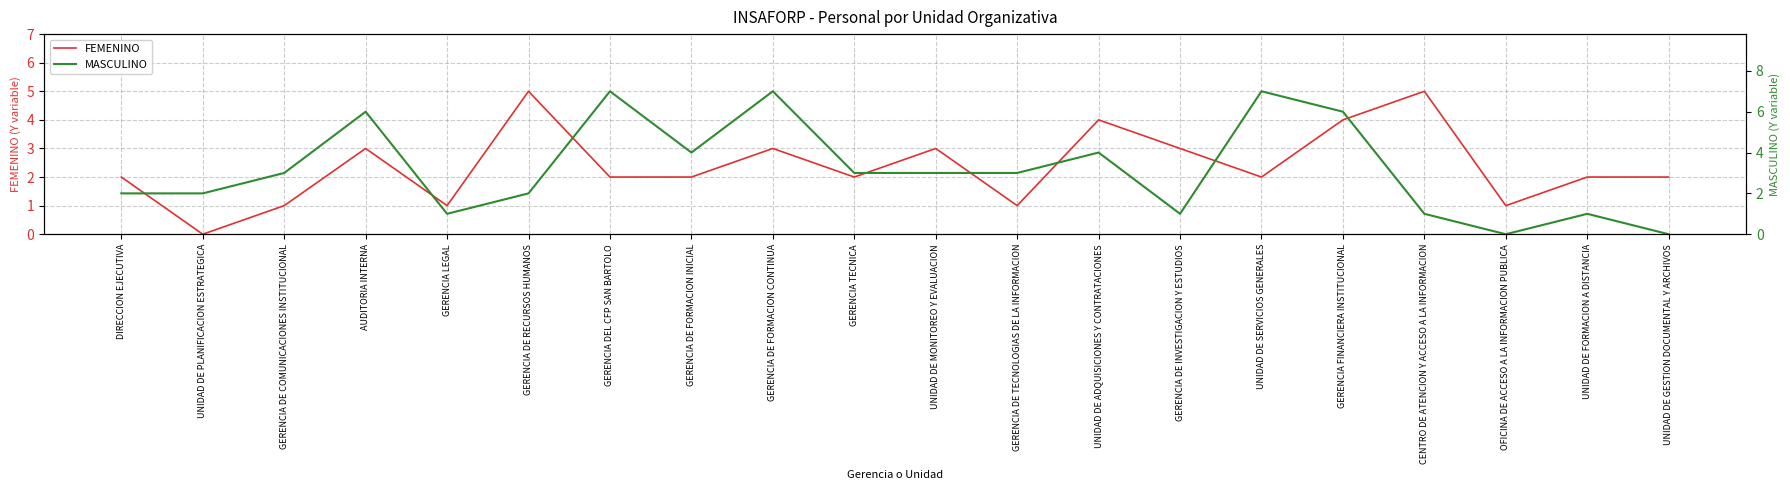

Reading left to right, list all the values displayed in this chart.

FEMENINO: 2	0	1	3	1	5	2	2	3	2	3	1	4	3	2	4	5	1	2	2
MASCULINO: 2	2	3	6	1	2	7	4	7	3	3	3	4	1	7	6	1	0	1	0